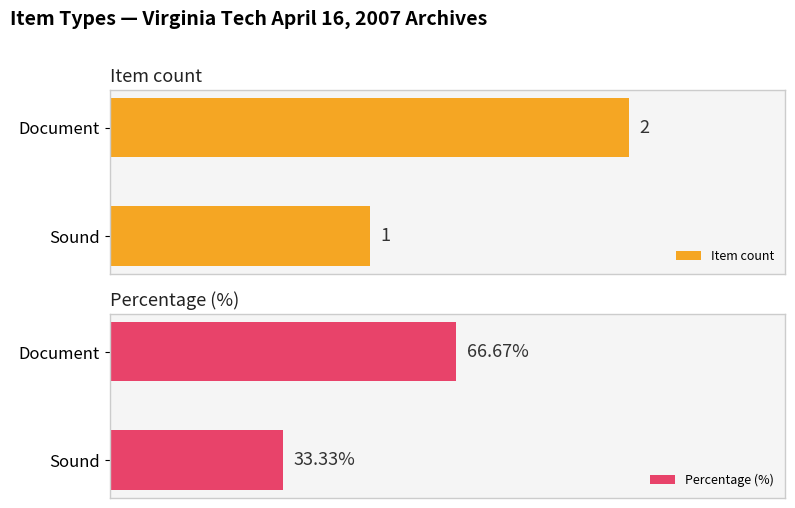

List the labels in order of Percentage (%) value, smallest first.

Sound, Document